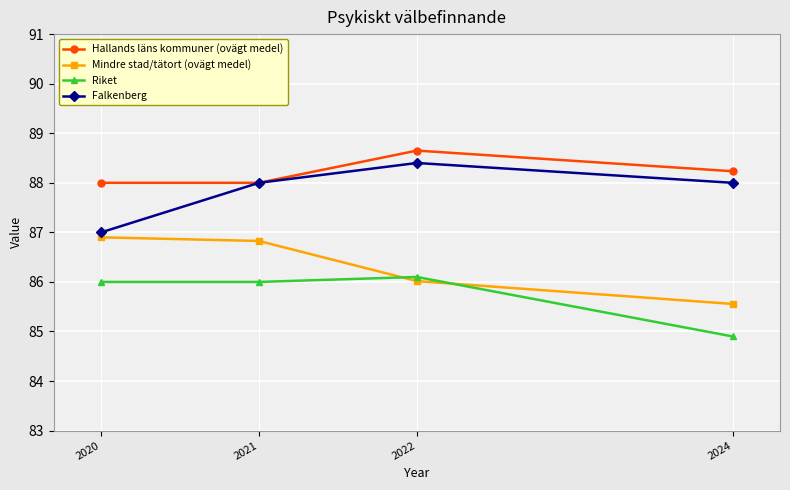

What is the sum of the Mindre stad/tätort (ovägt medel) values at 2024 and 2020?

172.5